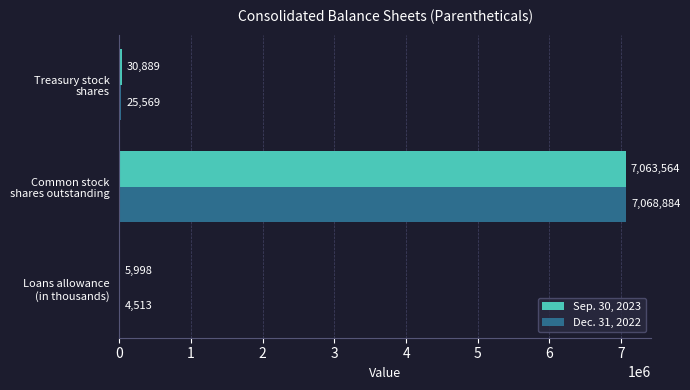

Which series has the largest total across all categories?

Sep. 30, 2023